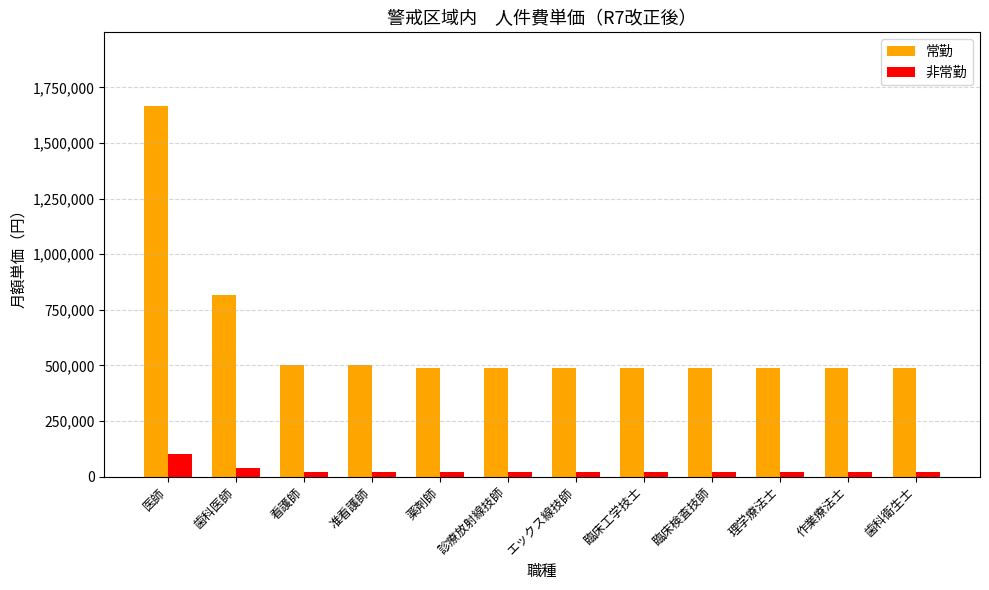

At 歯科医師, list the series in order from largest to smallest.

常勤, 非常勤